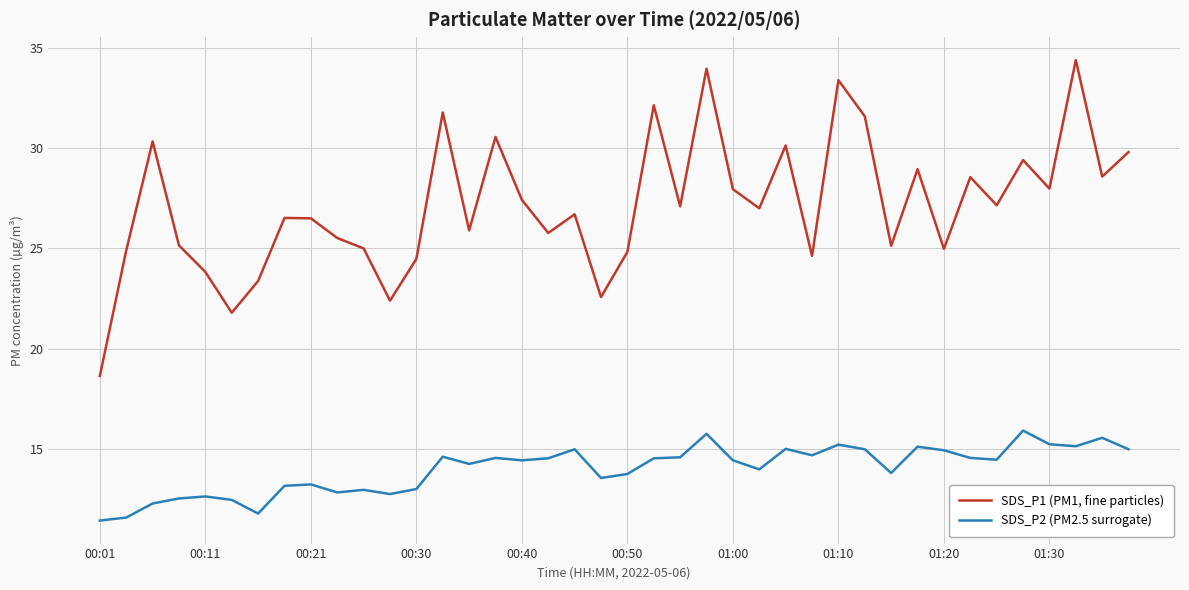

What is the difference between the maximum and minimum values in the SDS_P1 (PM1, fine particles) series?

15.7